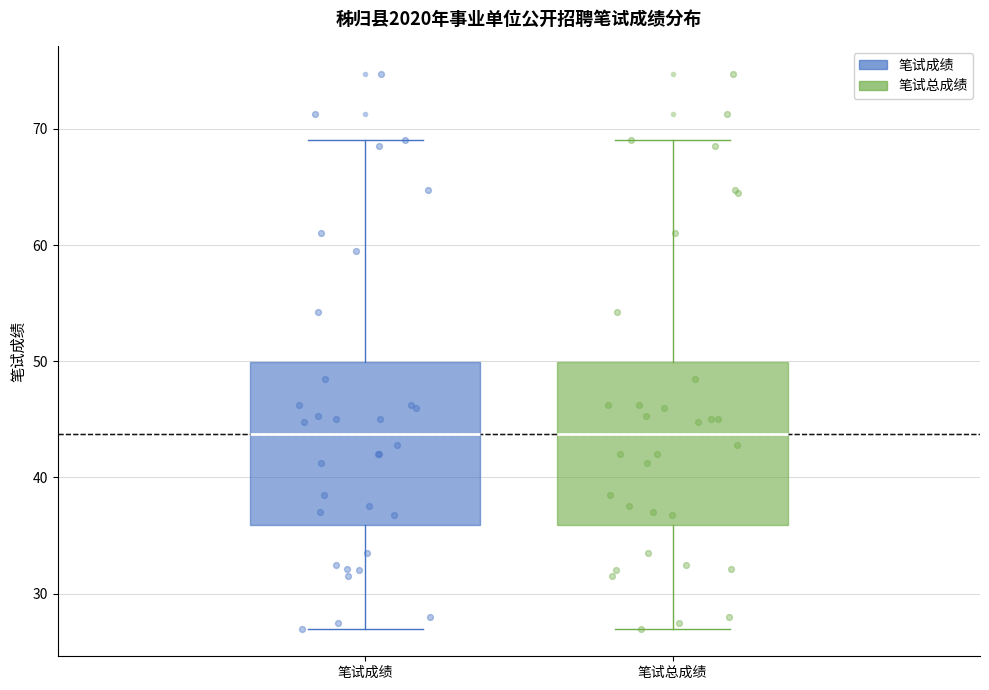

Reading left to right, read every box against the y-axis: the position of its median line, the range the box covers, and the ends of its whiskers. The values are not printed on the chart, so give them approximately, as read against the axis.

笔试成绩: median 44, box 36 to 50, whiskers 27 to 69
笔试总成绩: median 44, box 36 to 50, whiskers 27 to 69